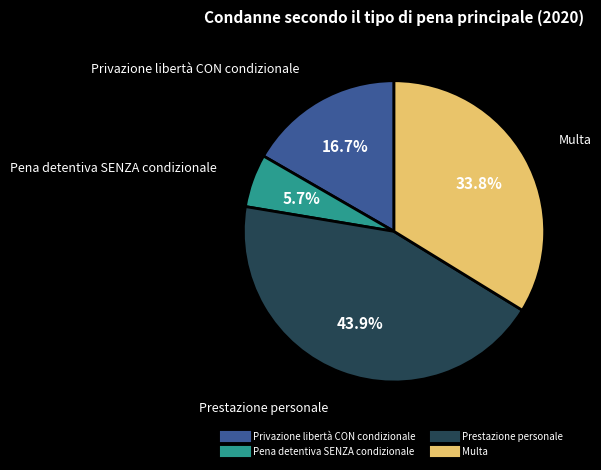

Which category has the biggest portion of the pie?

Prestazione personale